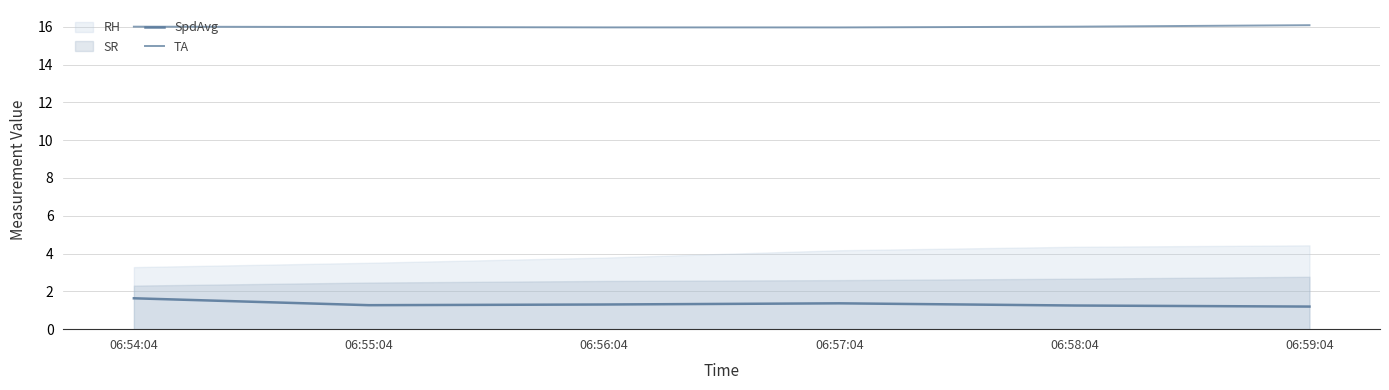

The SpdAvg series shows 1.4 at 06:57:04. True or false?

True